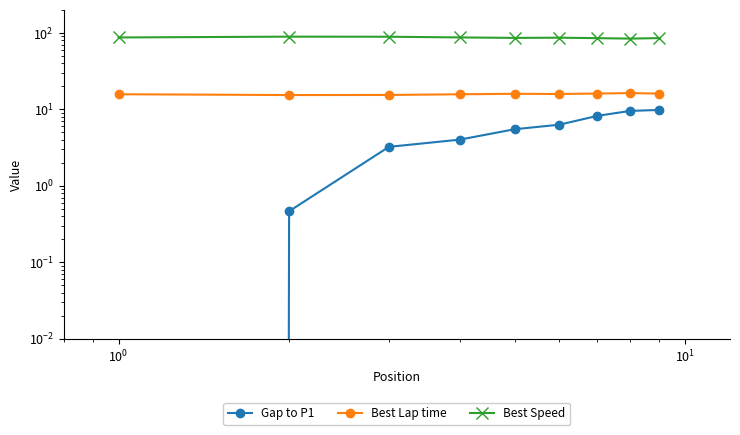

True or false: Gap to P1 has more than 1 interior local peaks.

False